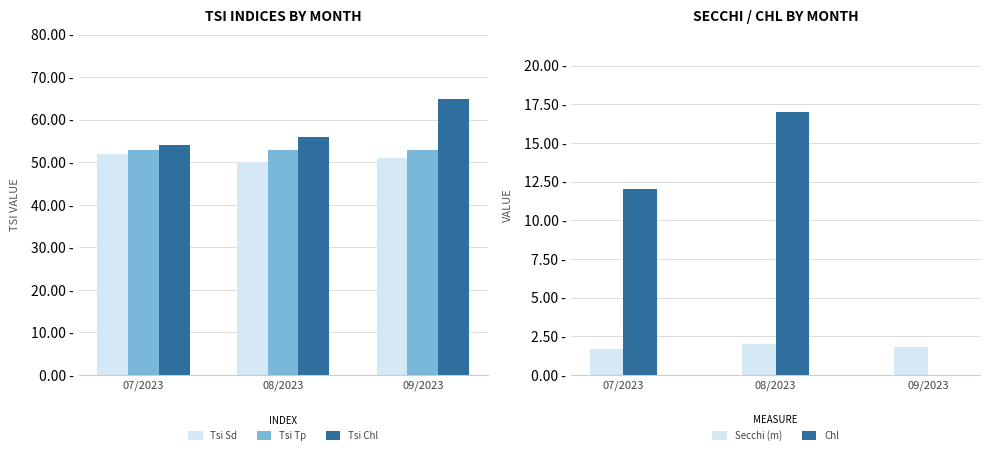

List the labels in order of Chl value, largest first.

08/2023, 07/2023, 09/2023